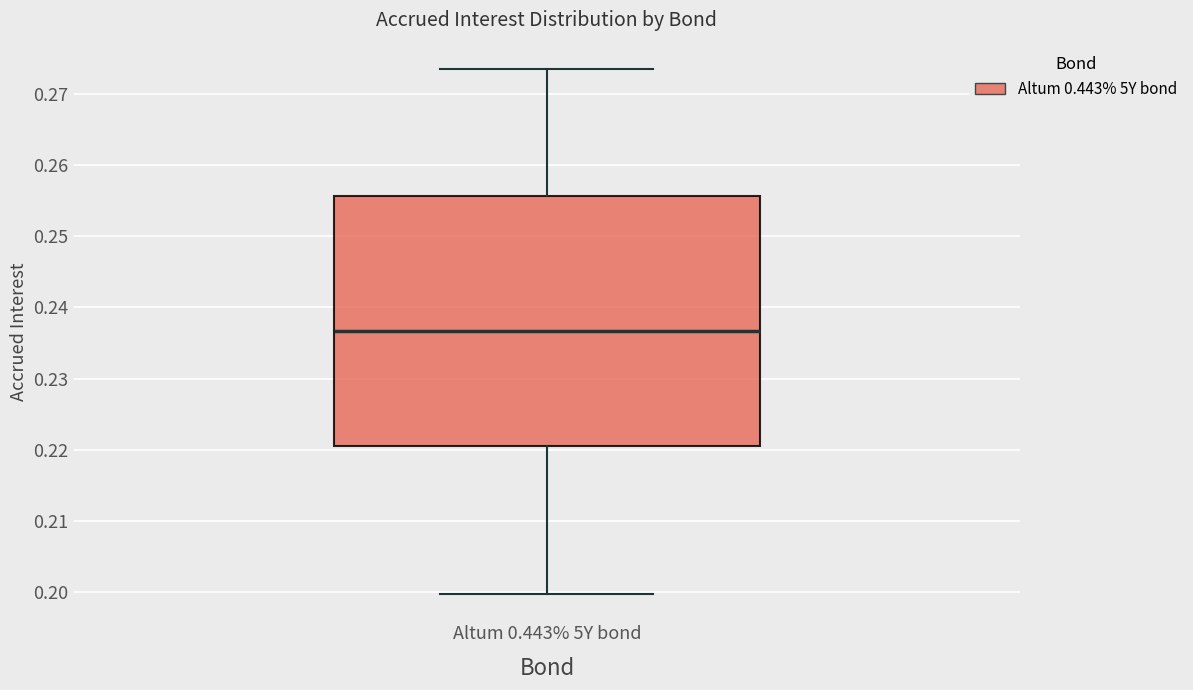

Where does the median line of the box for Altum 0.443% 5Y bond sit on the y-axis? The values are not printed on the chart, so give them approximately, as read against the axis.

0.237